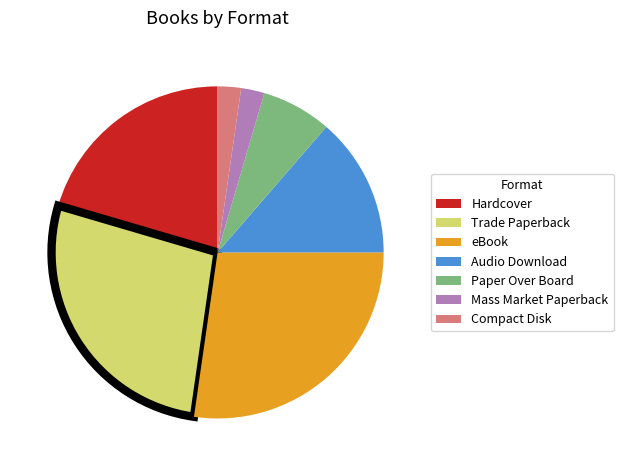

Combined, do Audio Download and Mass Market Paperback account for over 50%?

No